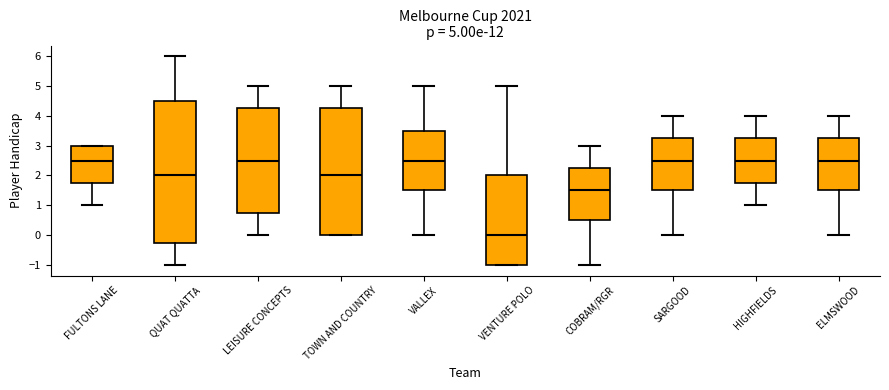

Which box's median line is the lowest?

VENTURE POLO